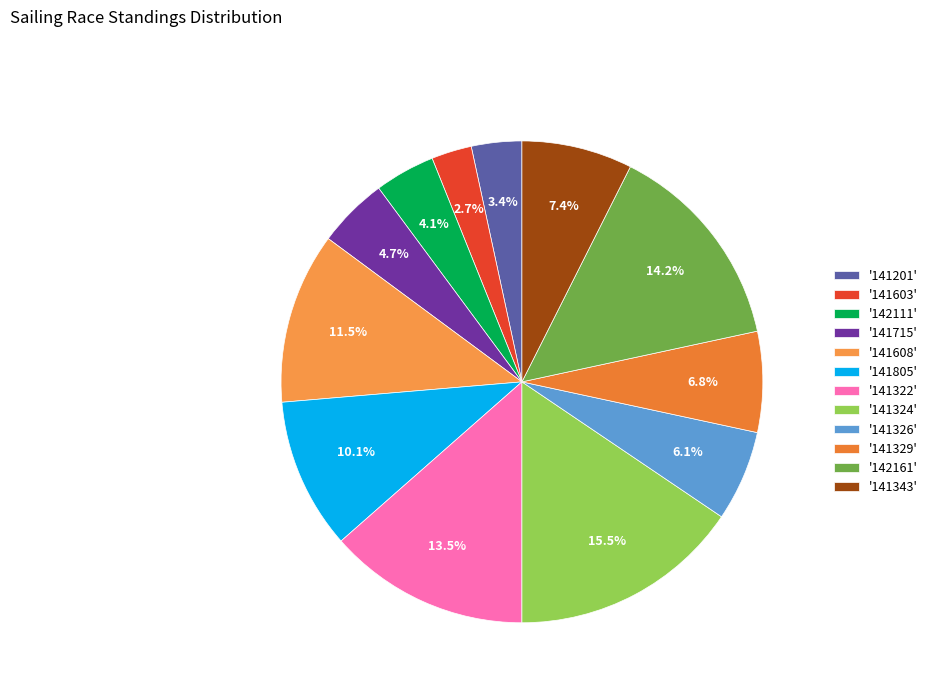

How many segments does this pie chart have?

12